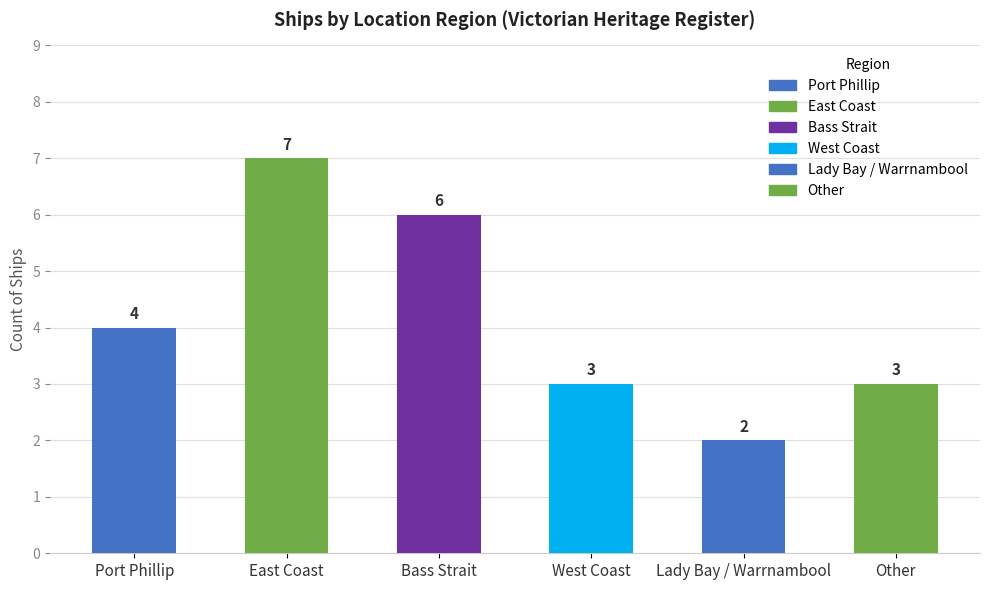

Count the values in the range 3 to 6.

4